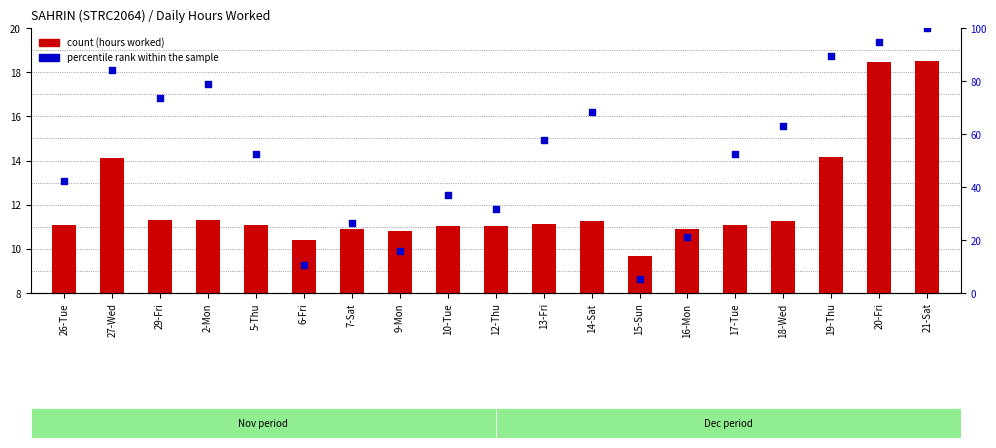

Which series has the largest total across all categories?

percentile rank within the sample